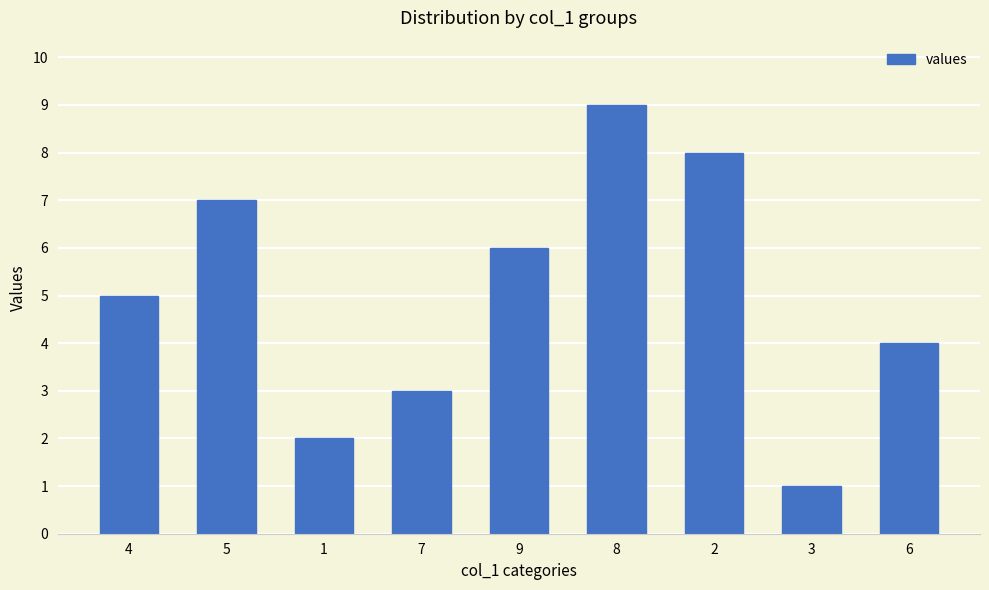

What is the approximate value at 5?

7